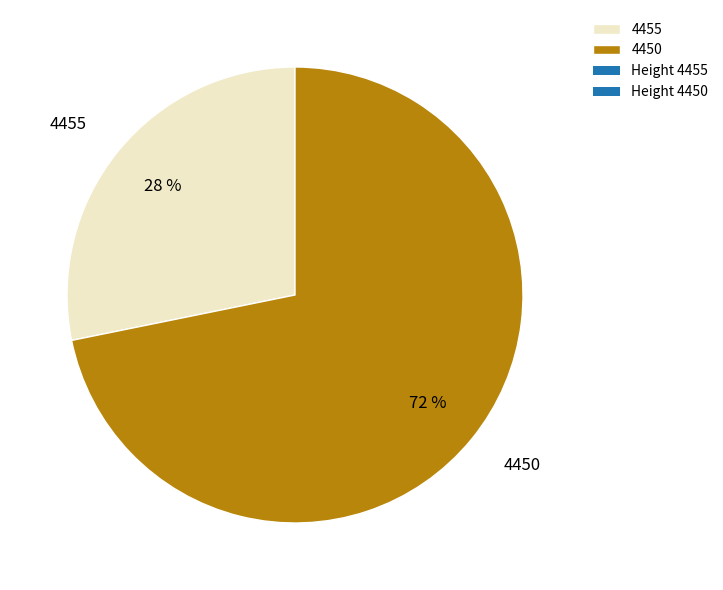

To the nearest percent, what is the difference between the 4450 and 4455 slice percentages?

44%